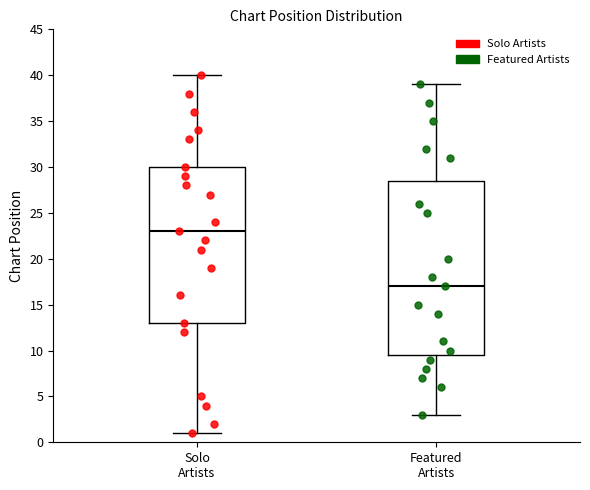

Reading left to right, transcribe this box plot: for each box, give where its median line is, the range the box spans, and where its two whiskers end, as read against the y-axis. The values are not printed on the chart, so give them approximately, as read against the axis.

Solo Artists: median 23.0, box 13.0 to 30.0, whiskers 1.0 to 40.0
Featured Artists: median 17.0, box 9.5 to 28.5, whiskers 3.0 to 39.0